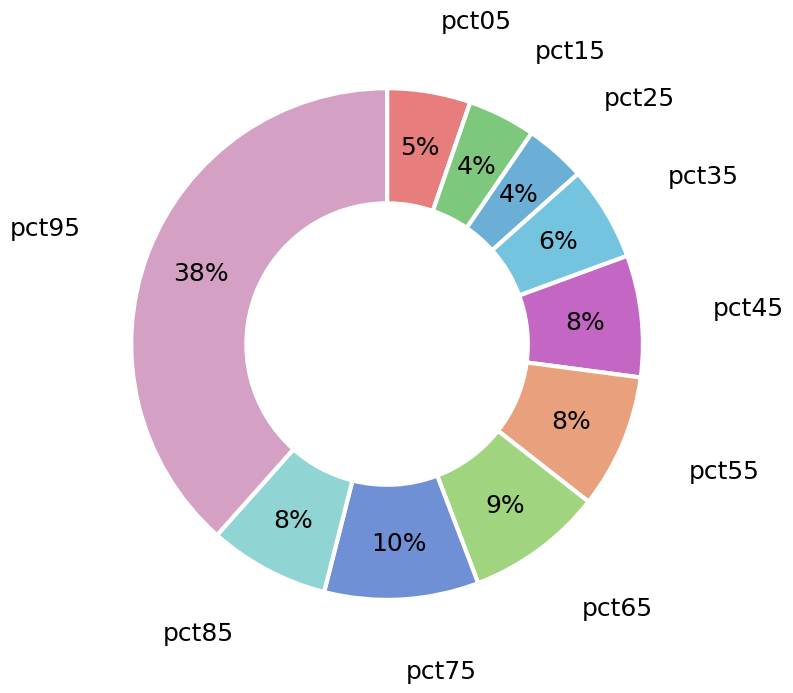

True or false: pct65 accounts for 9% of the total.

True